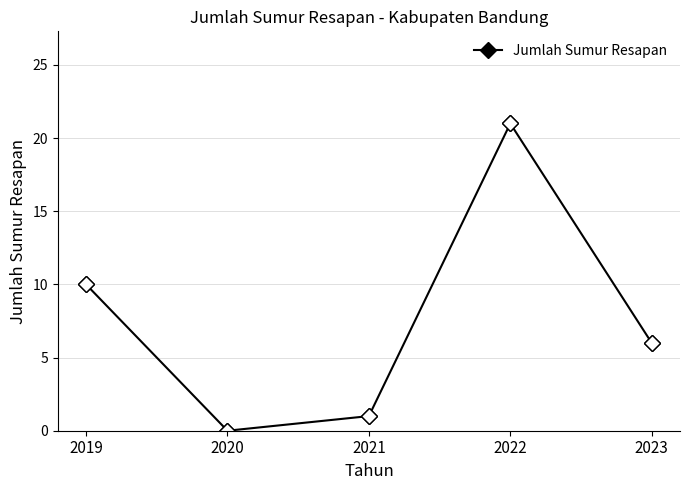

List the labels in order of value, smallest first.

2020, 2021, 2023, 2019, 2022